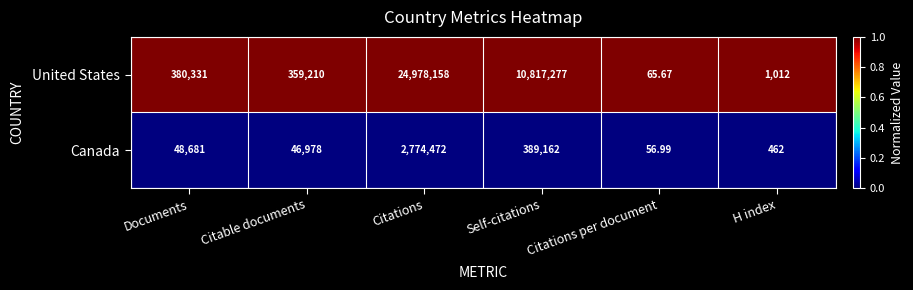

How many categories are shown in the chart?

6